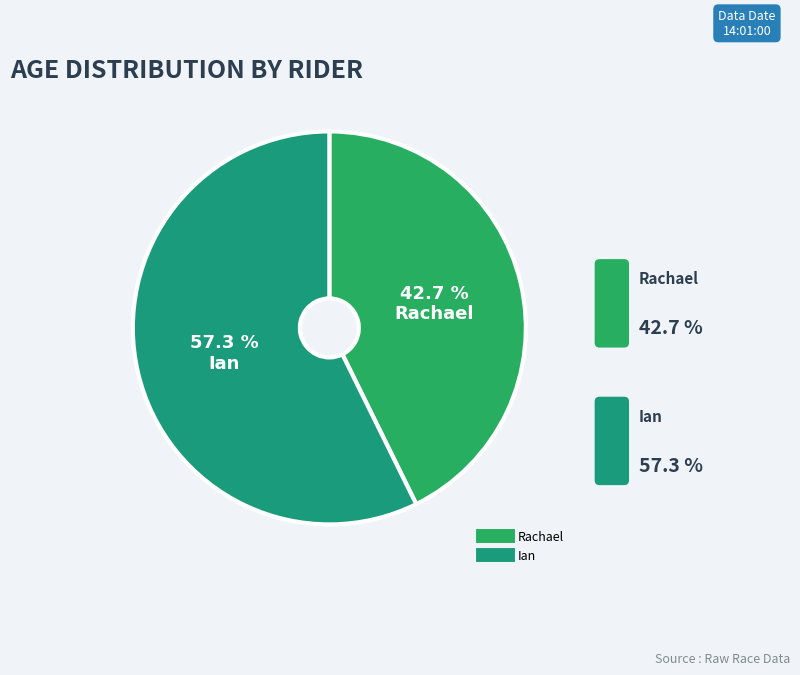

How many segments does this pie chart have?

2